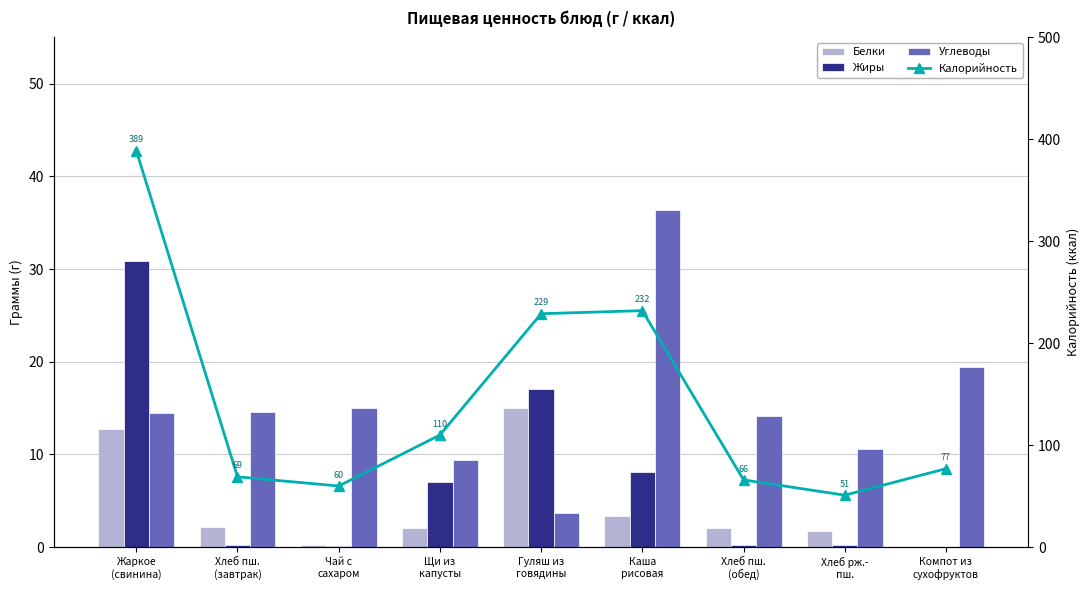

Count the number of categories in the chart.

9